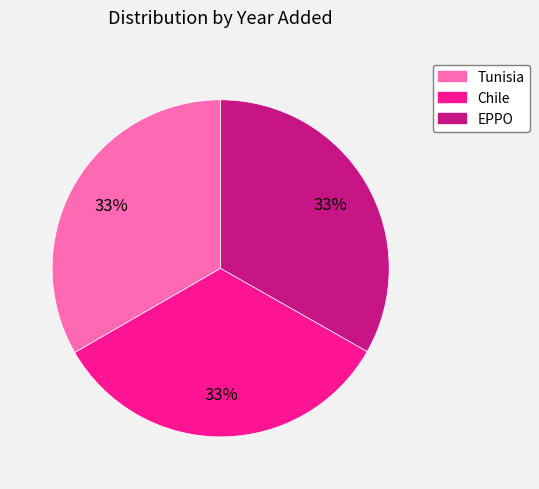

Combined, do Tunisia and Chile account for over 50%?

Yes